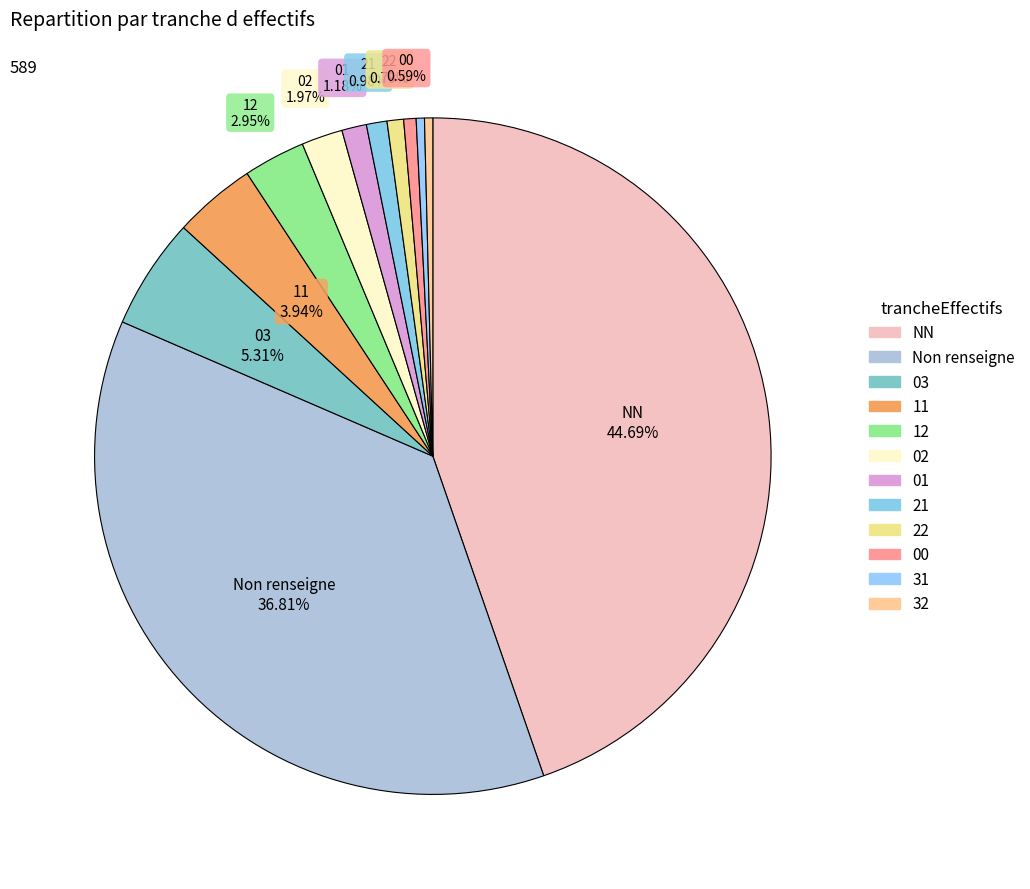

Does 11 represent more than half of the total?

No